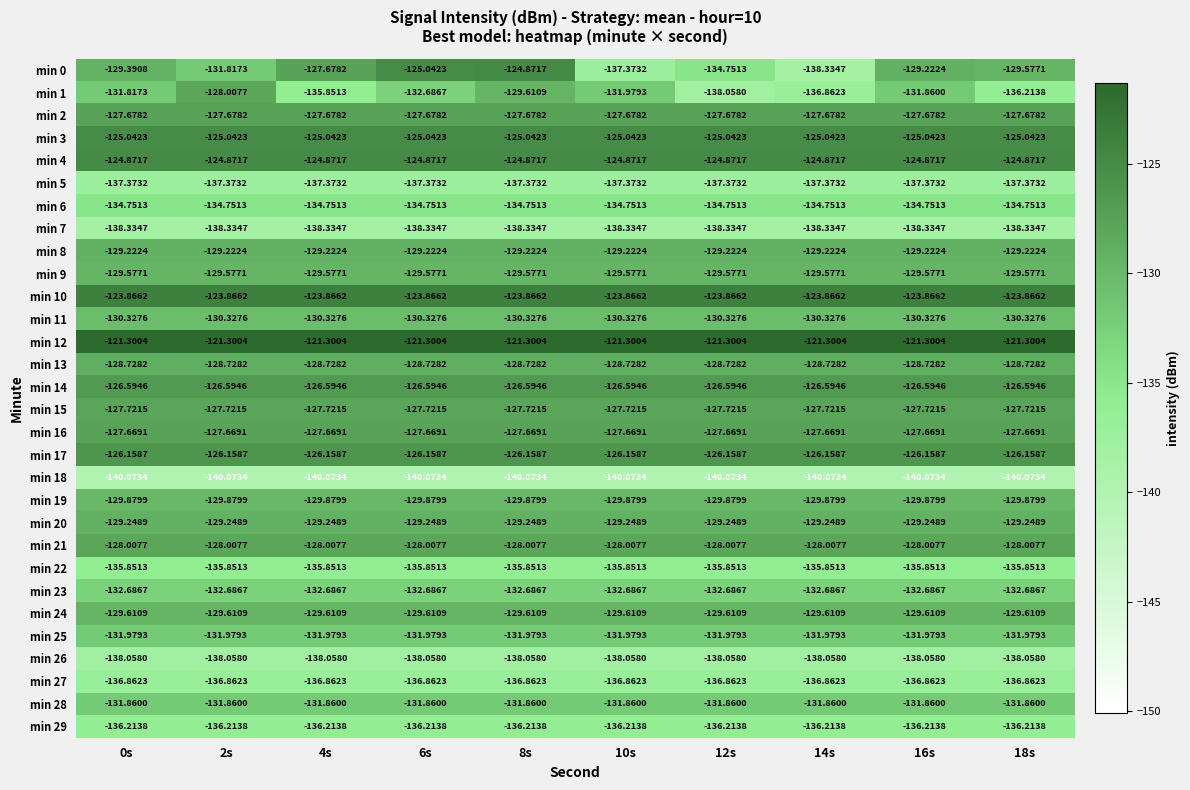

Is the value of min 21 at 10s greater than the value of min 28 at 12s?

Yes